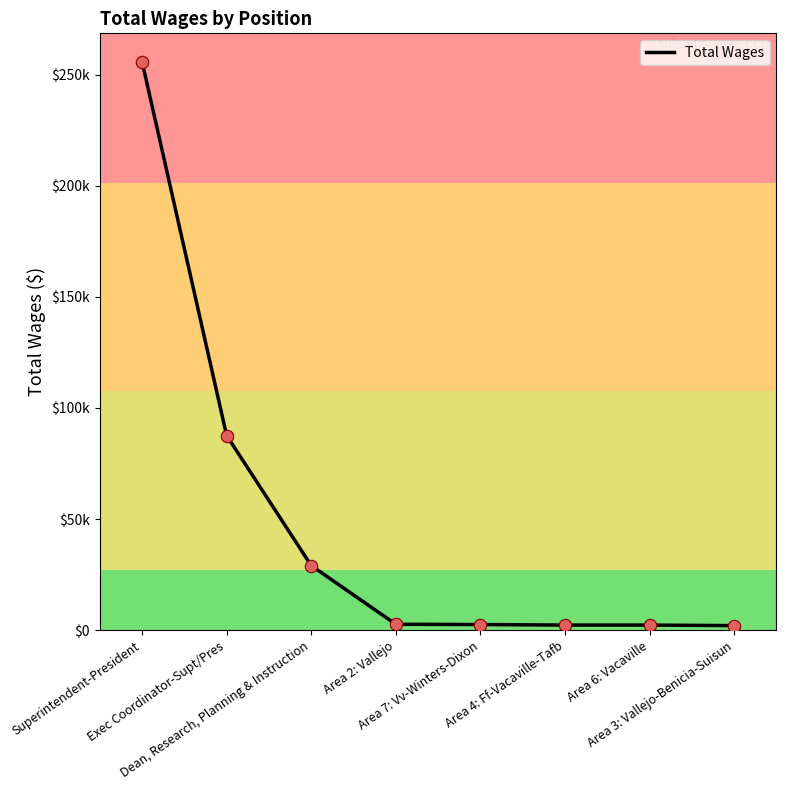

Between Dean, Research, Planning & Instruction and Area 6: Vacaville, which is larger?

Dean, Research, Planning & Instruction